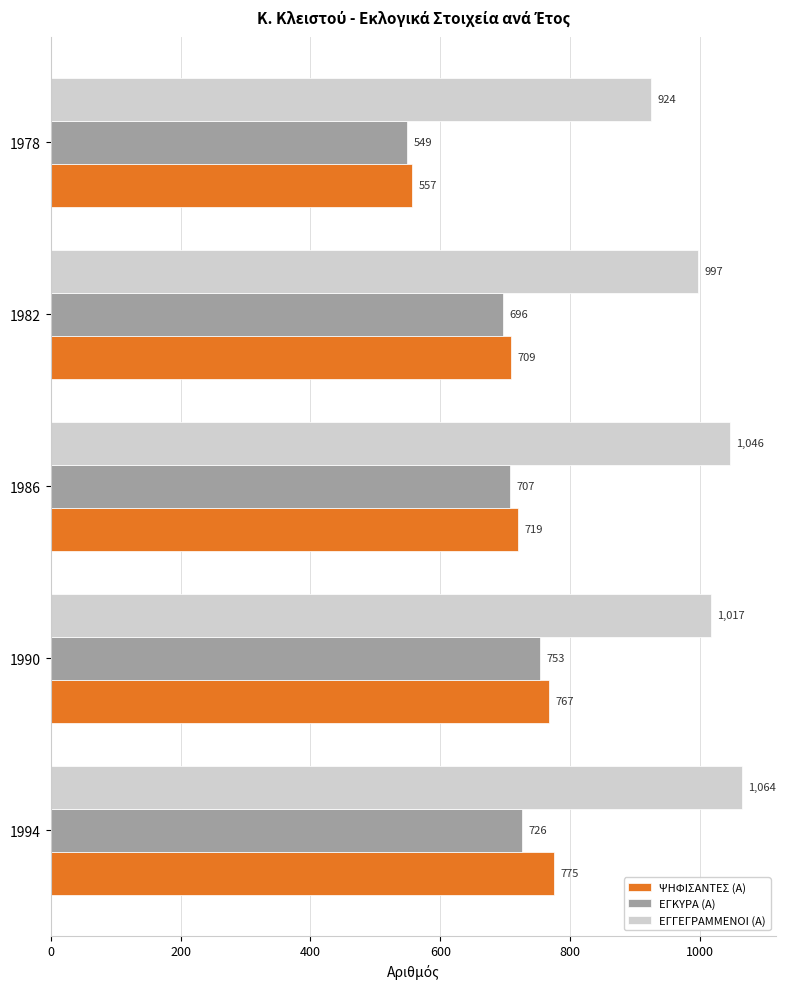

Is it true that ΕΓΓΕΓΡΑΜΜΕΝΟΙ (Α) equals 924 at 1978?

True